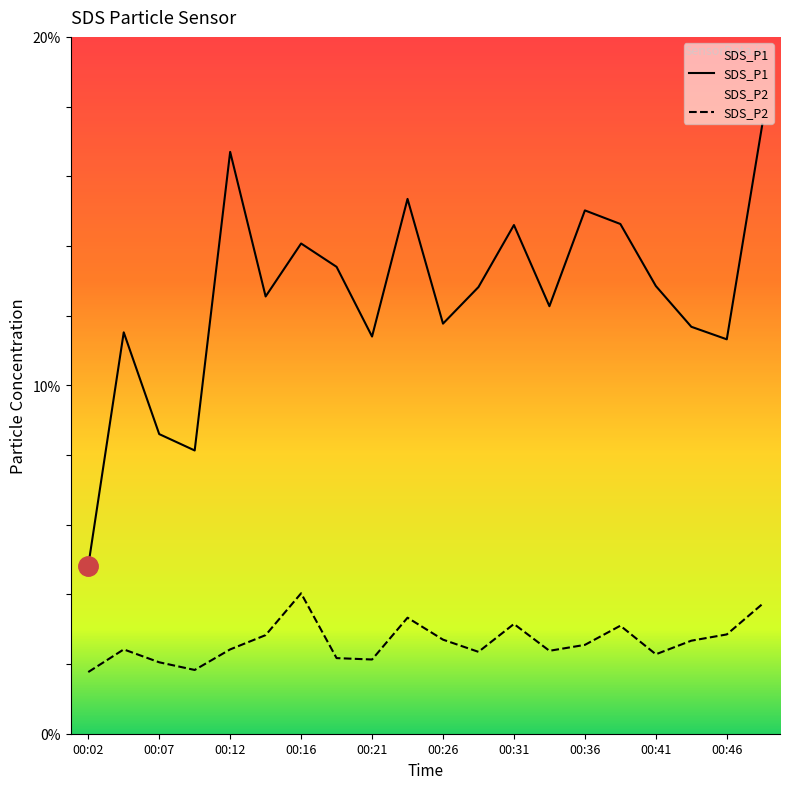

True or false: SDS_P1 has a value of 19.3 at 00:26.

False